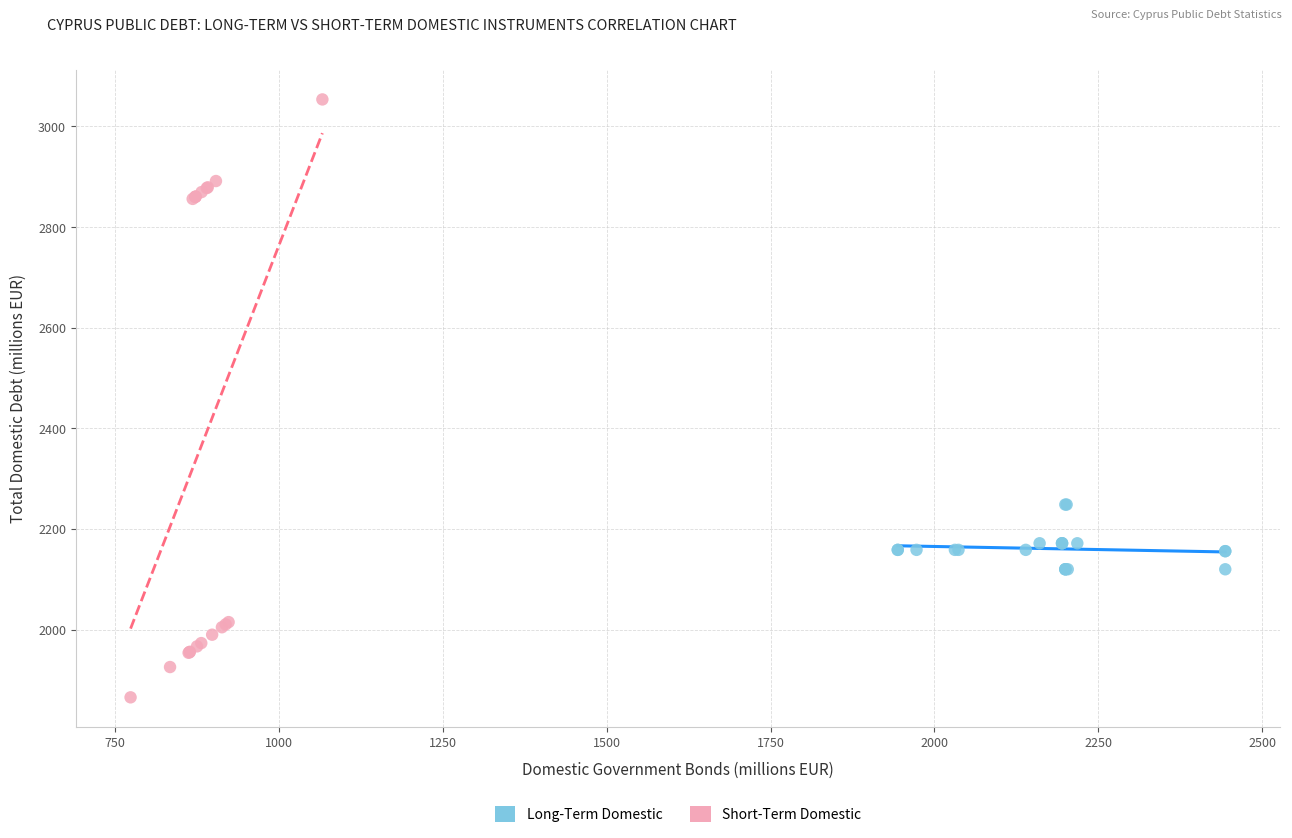

Which series has the largest Y range (max minus min)?

Short-Term Domestic